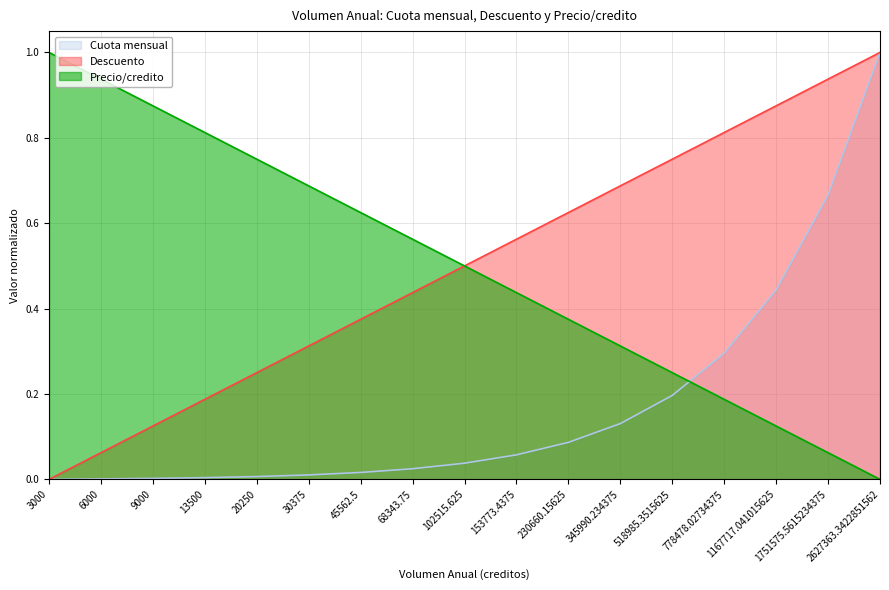

What is the label of the 5th point from the left?

20250